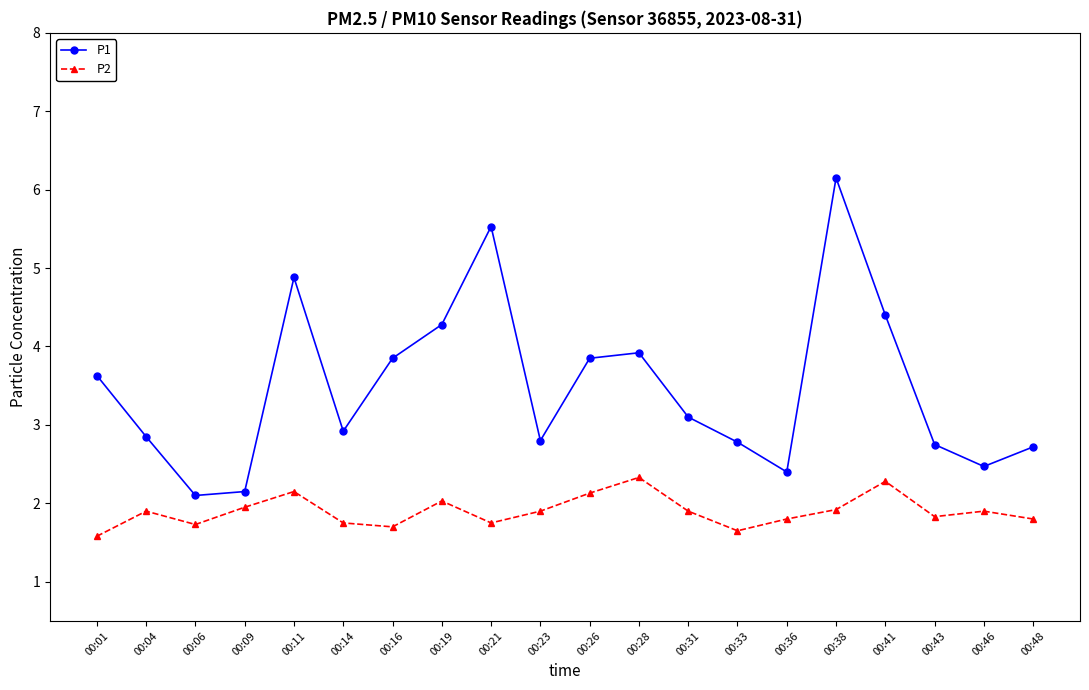

The value of P1 at 00:38 is 6.2. True or false?

True